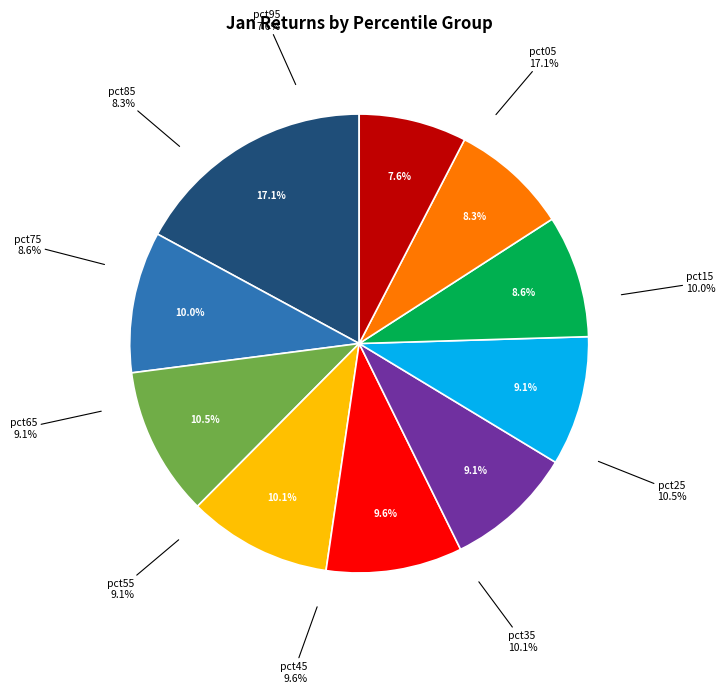

How much of the chart is everything except pct25?

89.5%